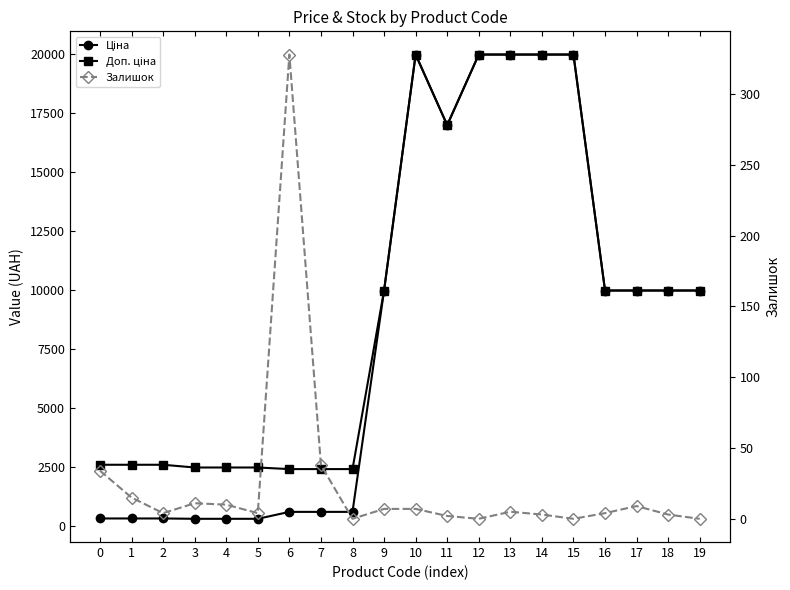

What is the total value across all series at 12?

39928.3